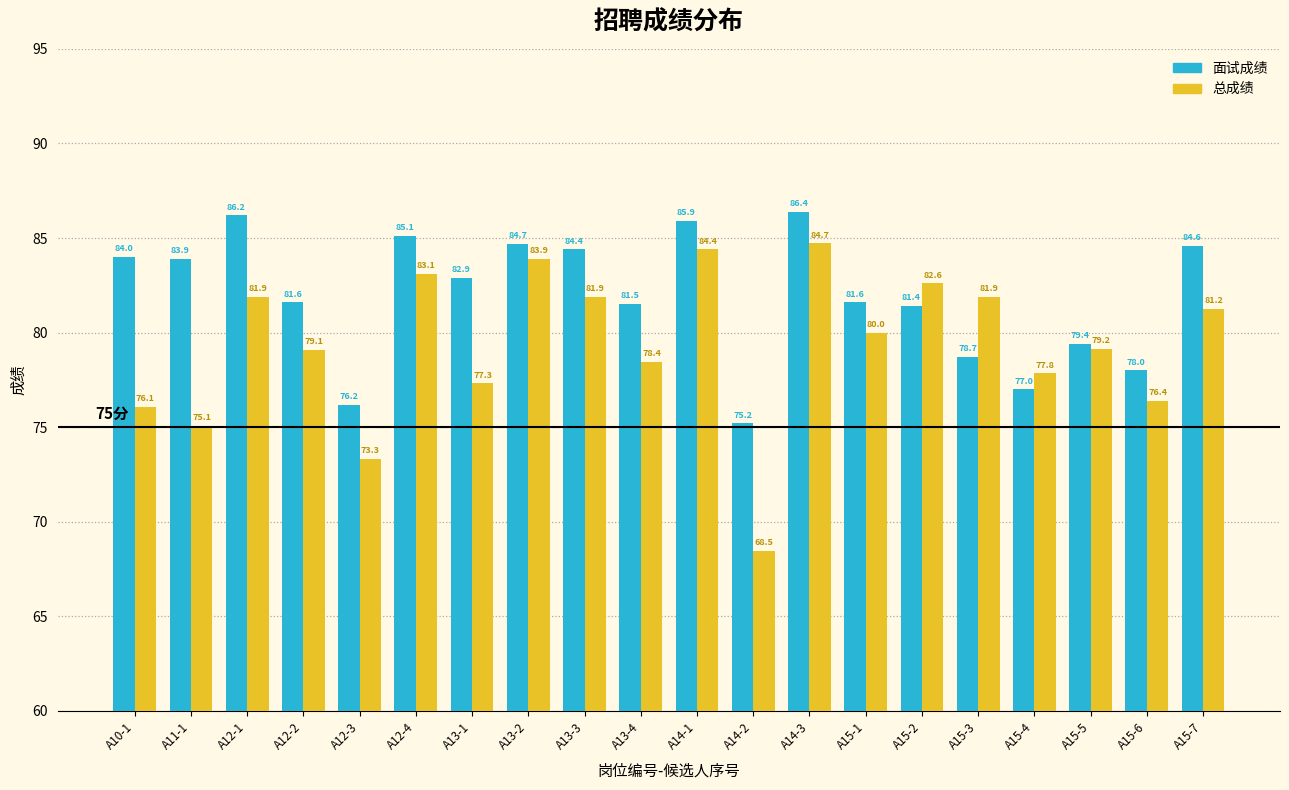

What is the difference between the 总成绩 values at A15-5 and A14-2?

10.7